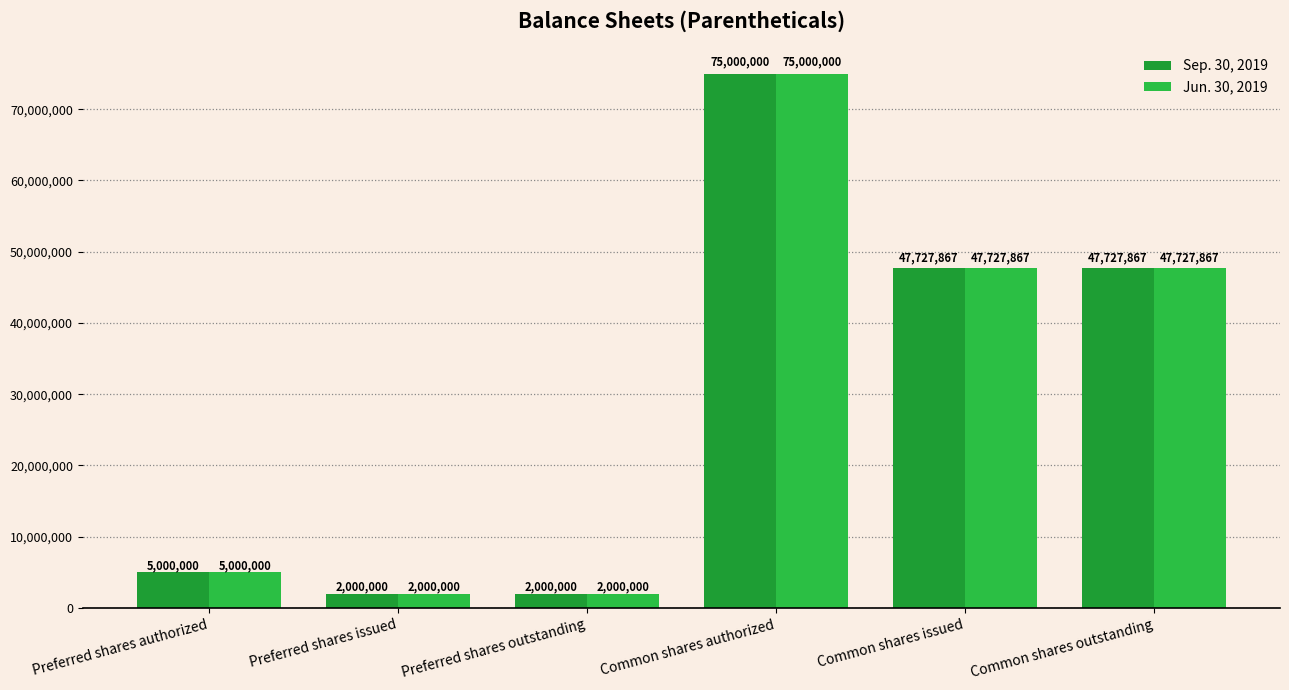

Where is Sep. 30, 2019 nearest to the value 38500000?

Common shares issued